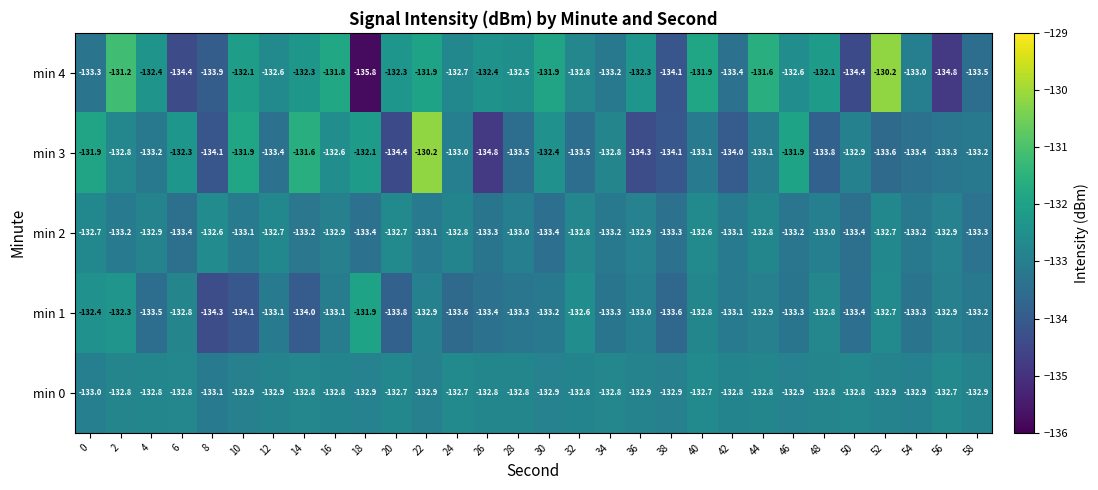

At which label is min 4 closest to -133?

54